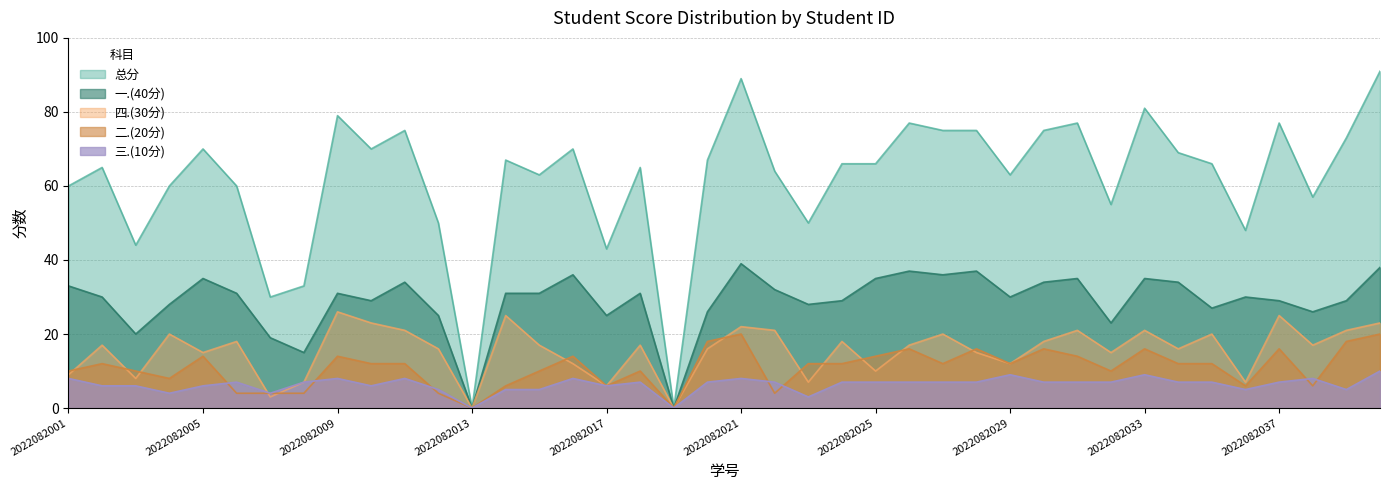

Is it true that 三.(10分) equals 1 at 2022082023?

False